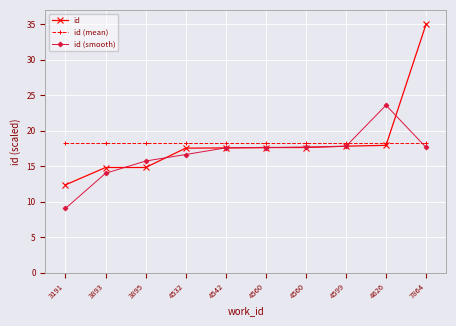

At which label does id (mean) reach its minimum?

3191